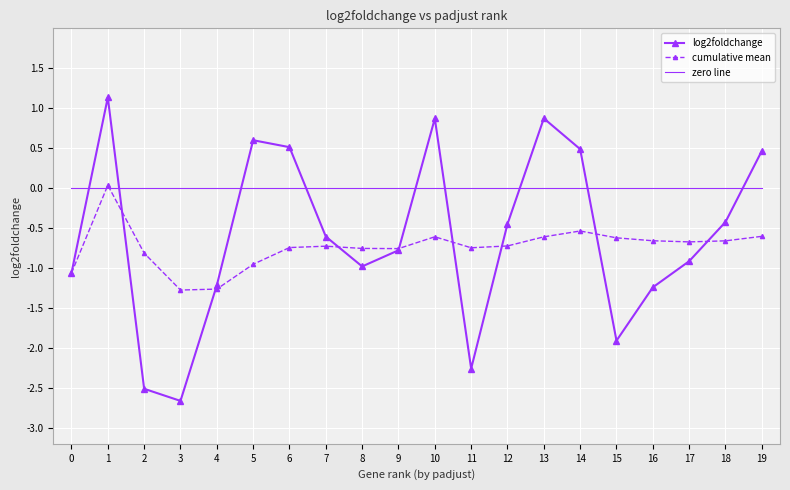

Which series has the largest range (max minus min)?

log2foldchange